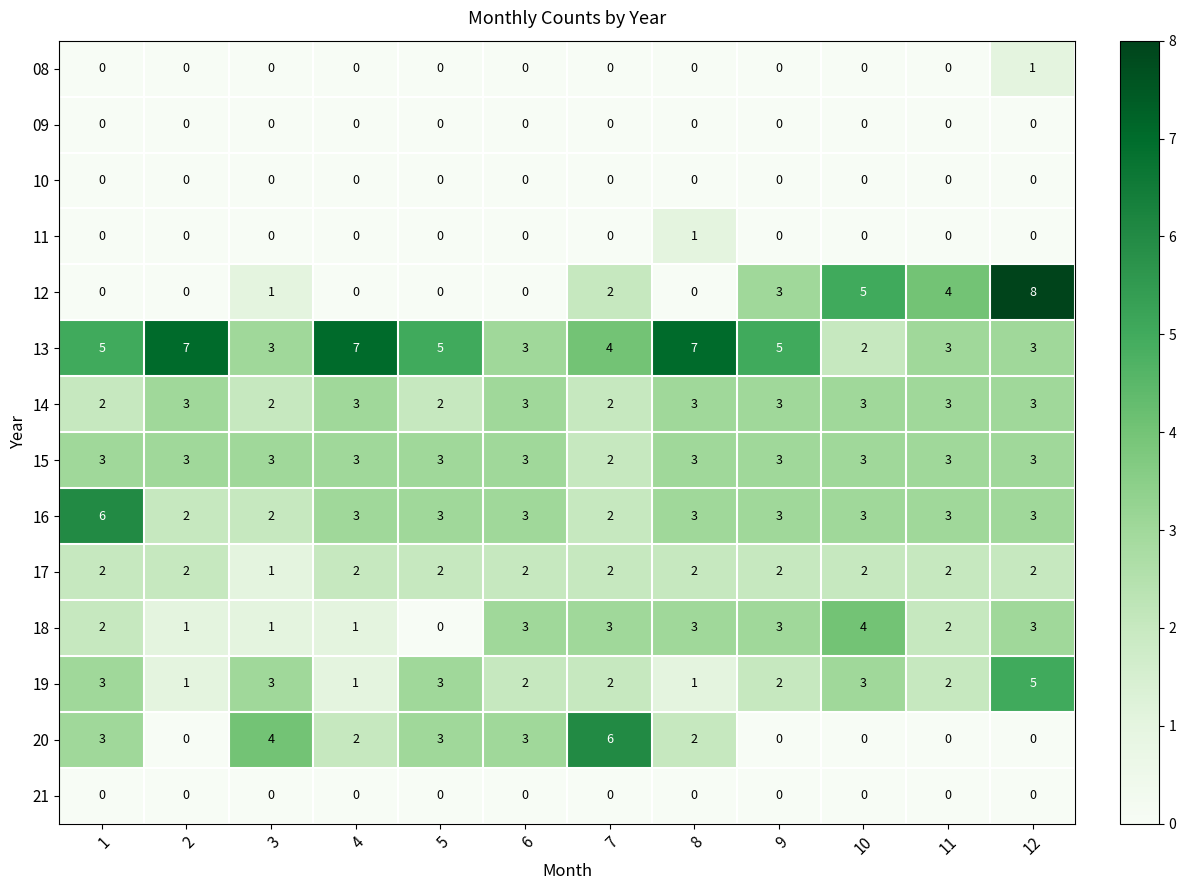

Where is 17 nearest to the value 1?

3